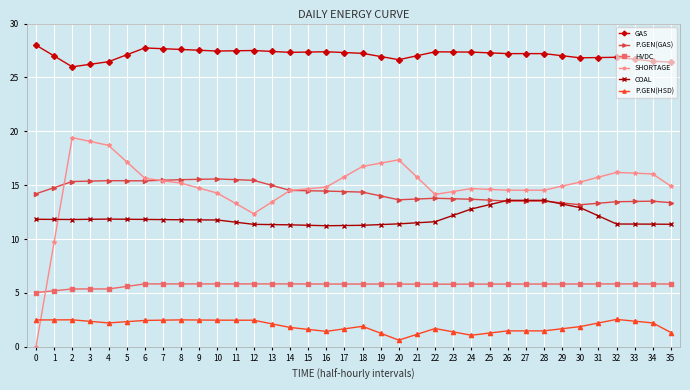

List the series in order of their peak value, lowest first.

P.GEN(HSD), HVDC, COAL, P.GEN(GAS), SHORTAGE, GAS